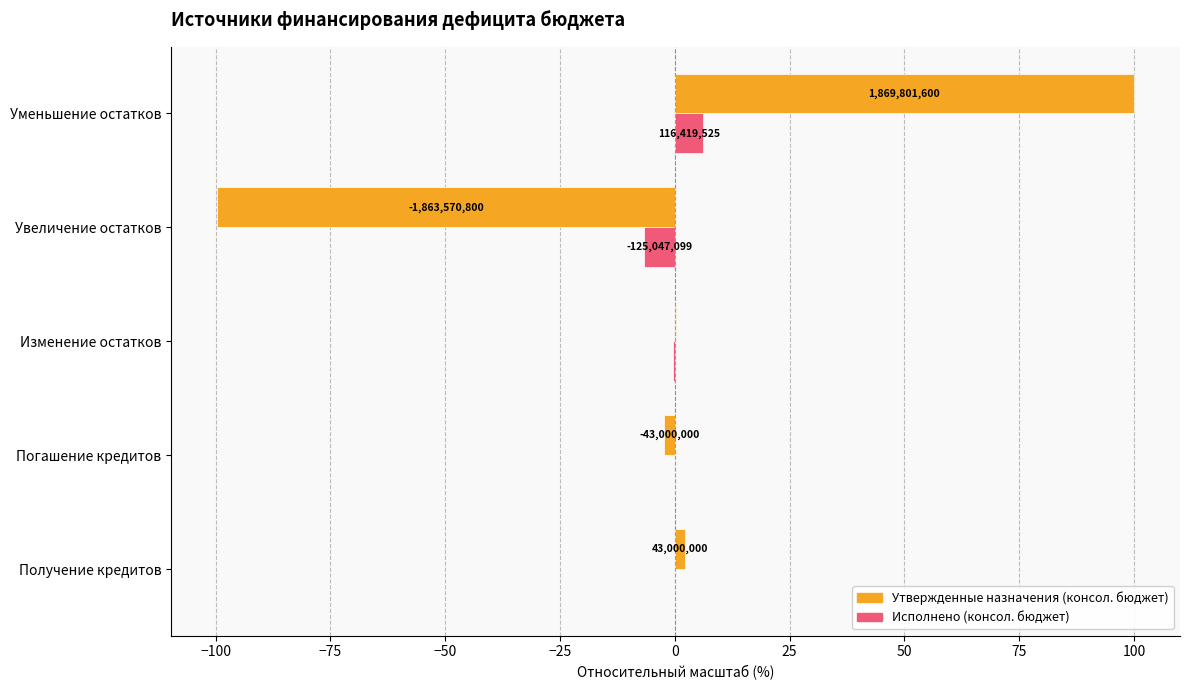

Reading left to right, extract all data points from this chart.

Утвержденные назначения (консол. бюджет): 2.3	-2.3	0.3	-99.7	100.0
Исполнено (консол. бюджет): 0.0	0.0	-0.5	-6.7	6.2